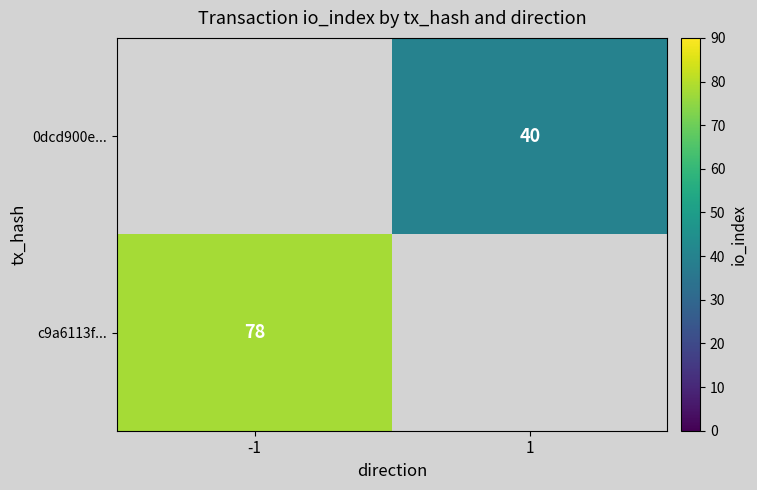

Which category has the lowest value across all series?

1